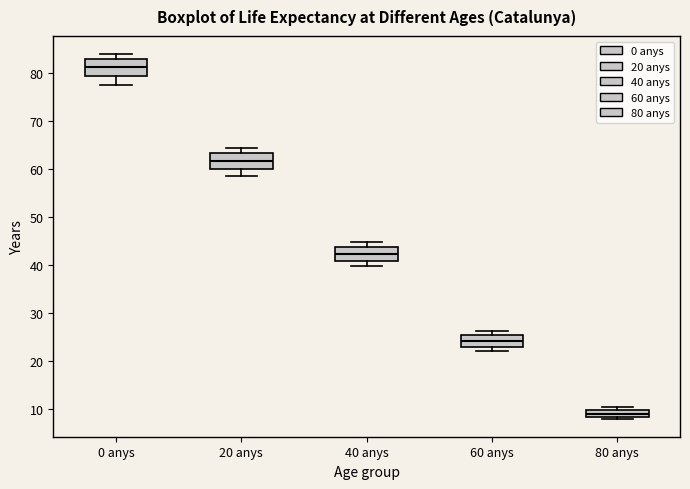

Which box's median line is the lowest?

80 anys